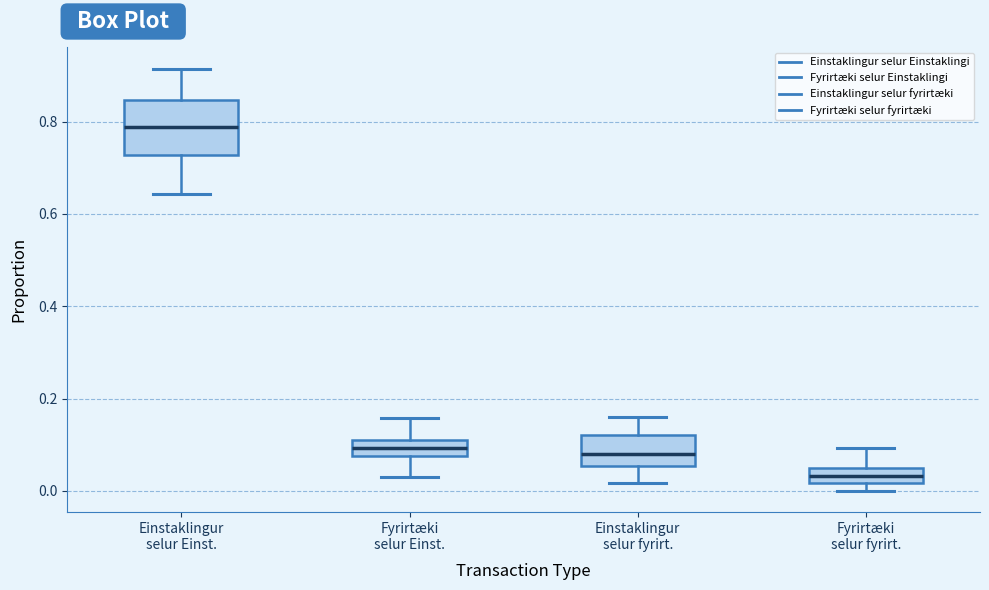

Reading left to right, transcribe this box plot: for each box, give where its median line is, the range the box spans, and where its two whiskers end, as read against the y-axis. The values are not printed on the chart, so give them approximately, as read against the axis.

Einstaklingur selur Einst.: median 0.78, box 0.72 to 0.84, whiskers 0.64 to 0.92
Fyrirtæki selur Einst.: median 0.10 (inside the box), box 0.08 to 0.10, whiskers 0.04 to 0.16
Einstaklingur selur fyrirt.: median 0.08, box 0.06 to 0.12, whiskers 0.02 to 0.16
Fyrirtæki selur fyrirt.: median 0.04, box 0.02 to 0.06, whiskers 0.00 to 0.10